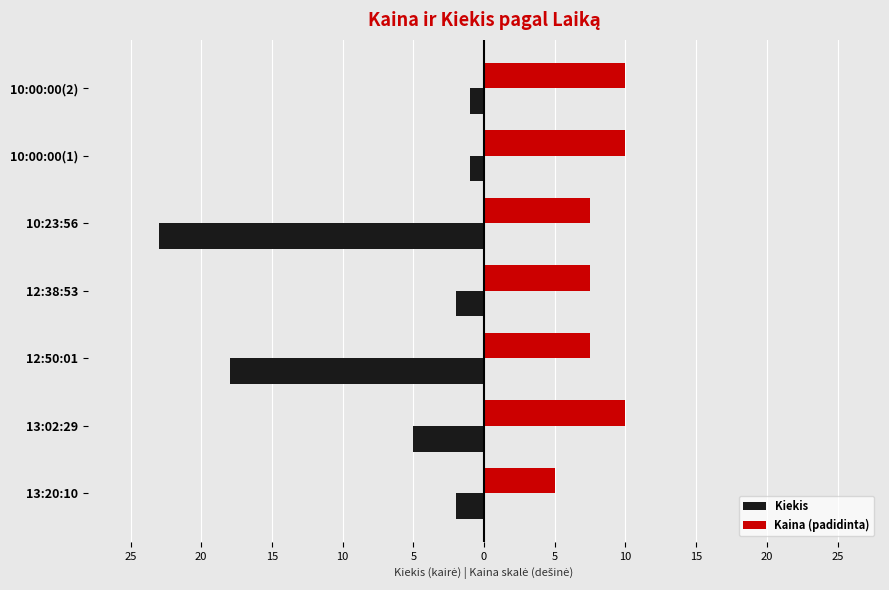

What are all the series names shown in the legend?

Kiekis, Kaina (padidinta)